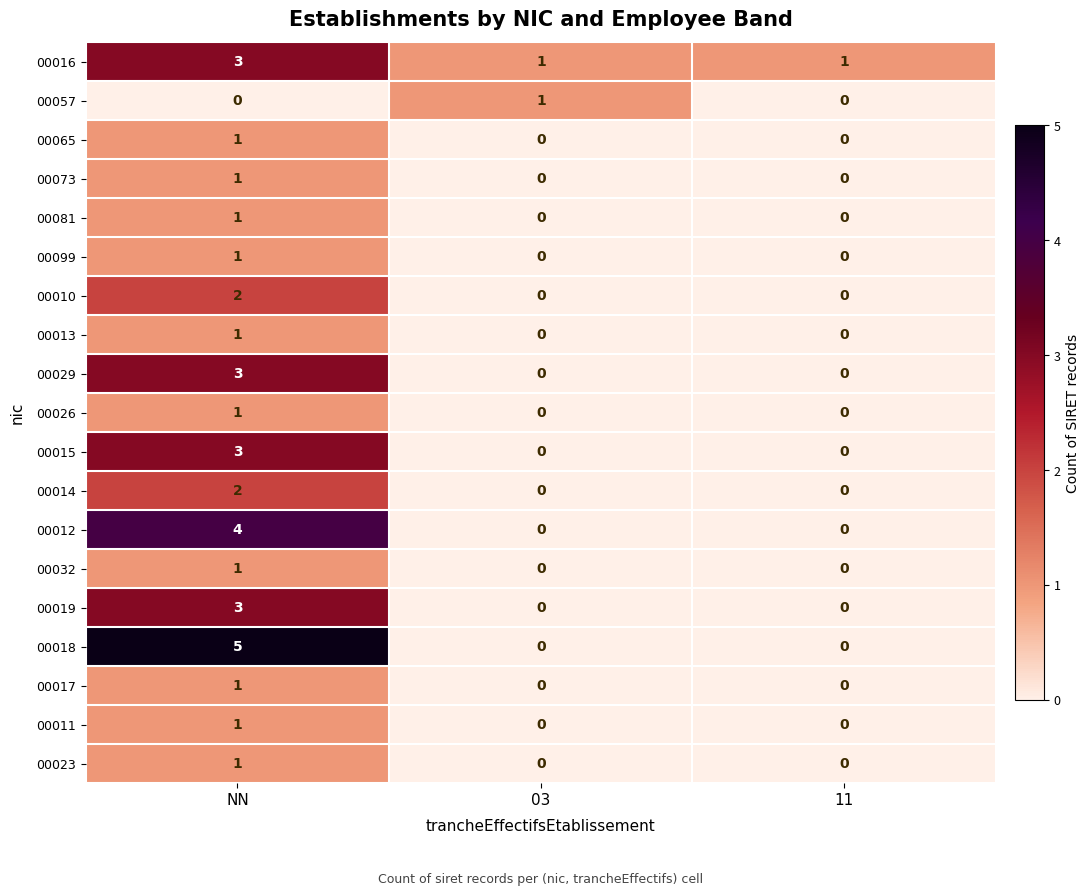

At which category does the chart reach its peak across all series?

NN